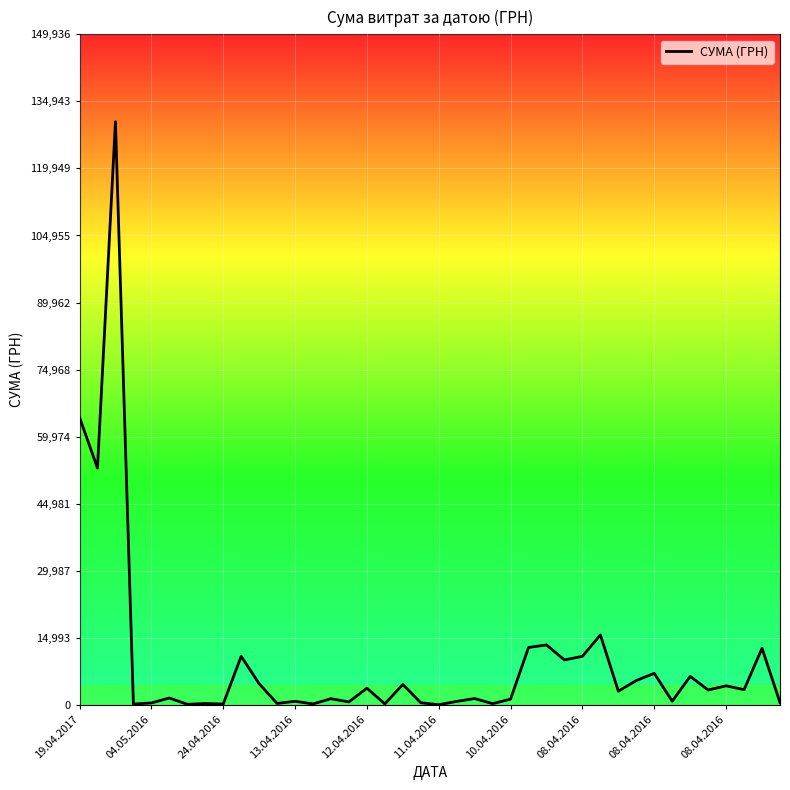

What is the difference between the maximum and minimum values?

130357.3